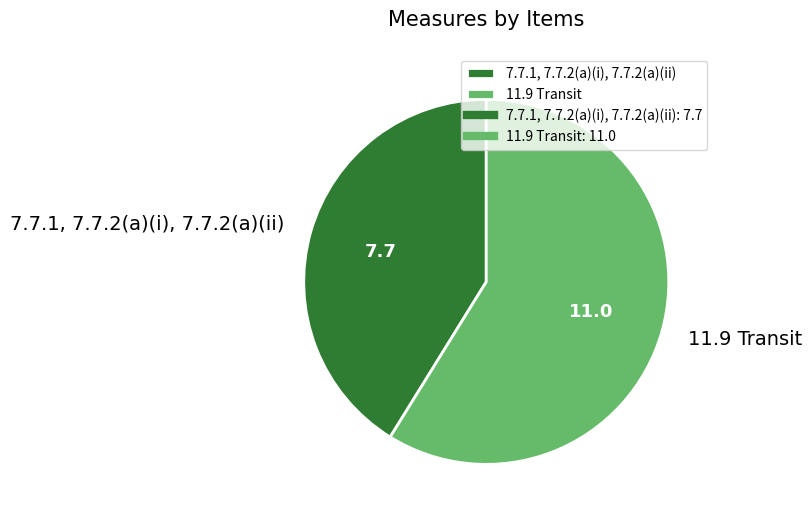

How many slices are in this pie chart?

2